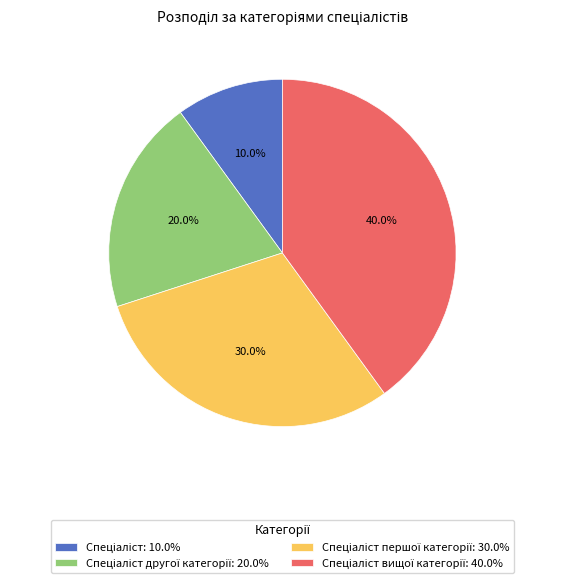

Is there any slice that represents more than half of the pie?

No